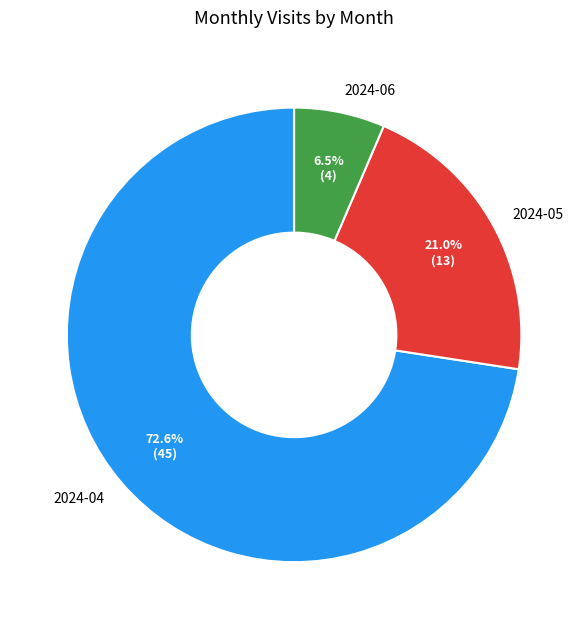

True or false: 2024-06 accounts for 1% of the total.

False